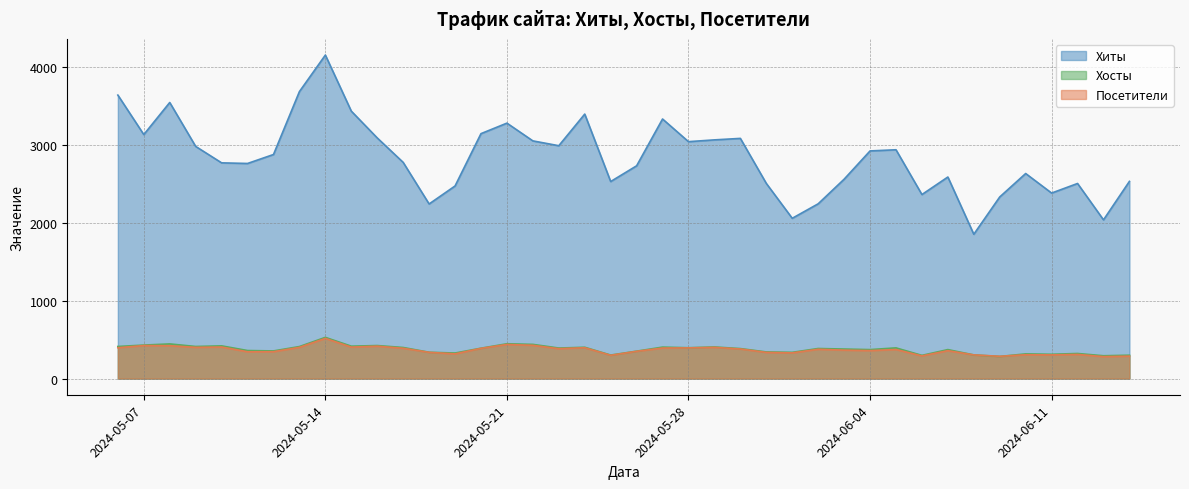

Is the value of Посетители at 2024-06-07 greater than the value of Хосты at 2024-05-13?

No